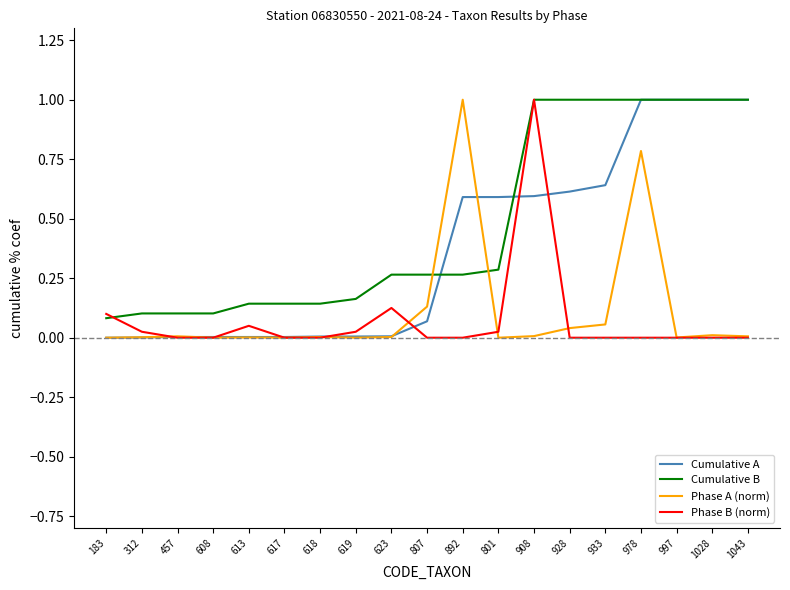

At which category is the sum across all series the highest?

978